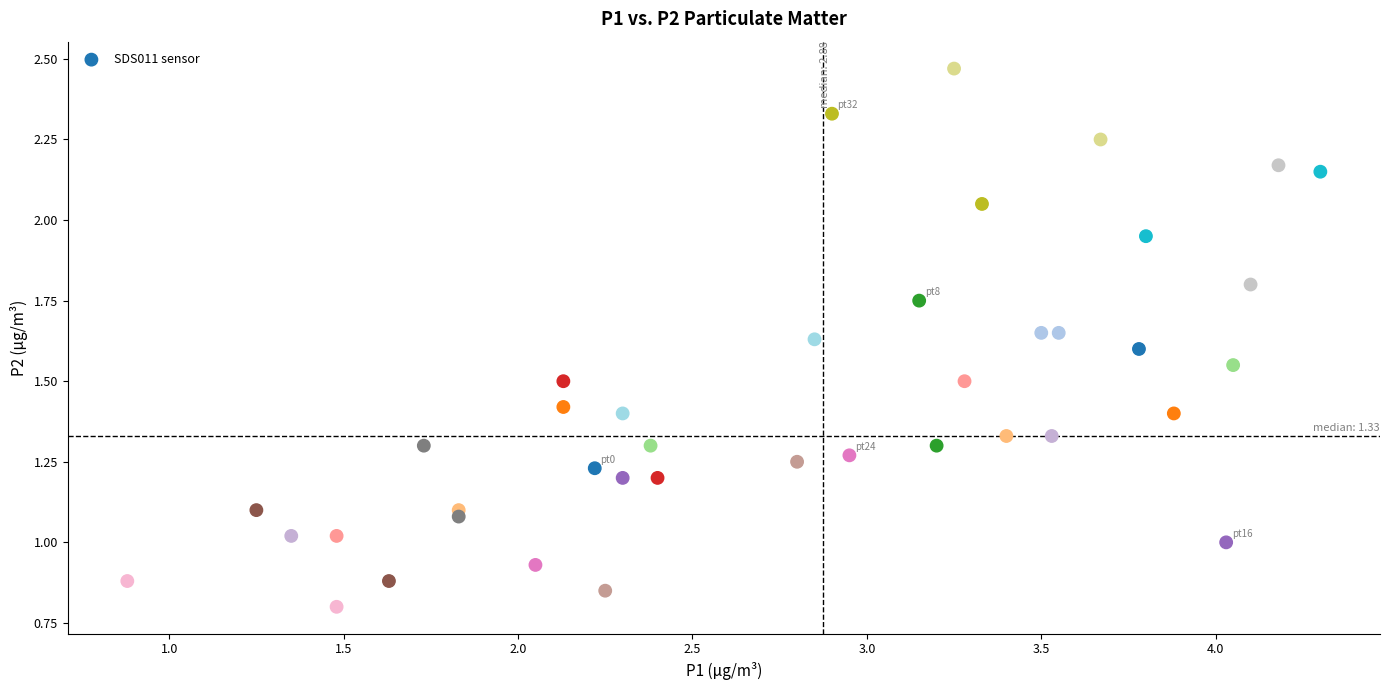

What is the range of X values (max minus min)?

3.4